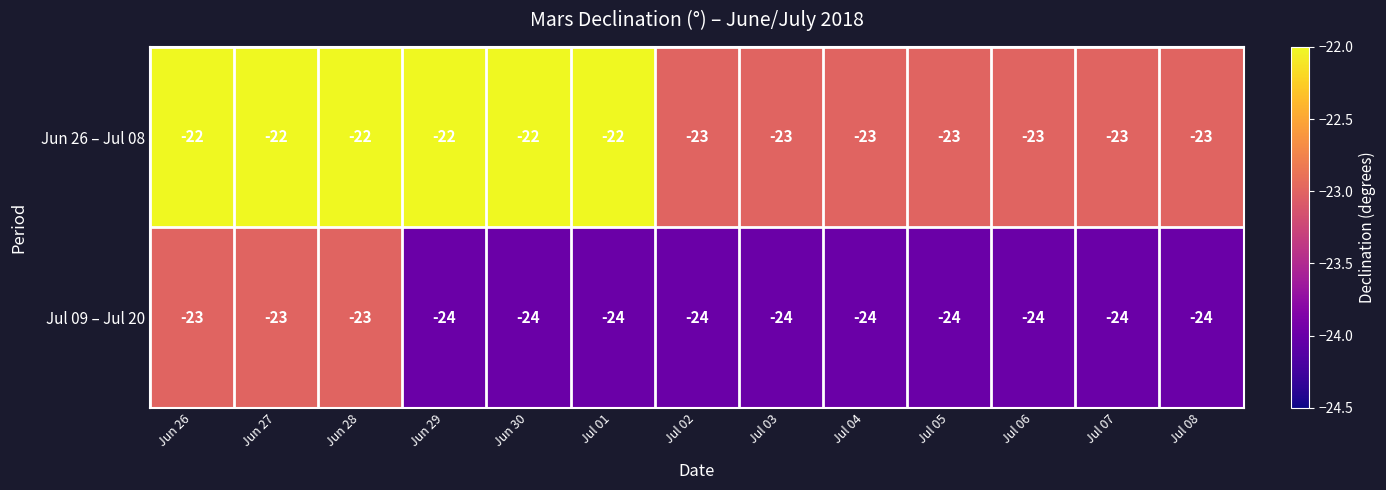

List the series in order of their peak value, lowest first.

Jul 09 – Jul 20, Jun 26 – Jul 08